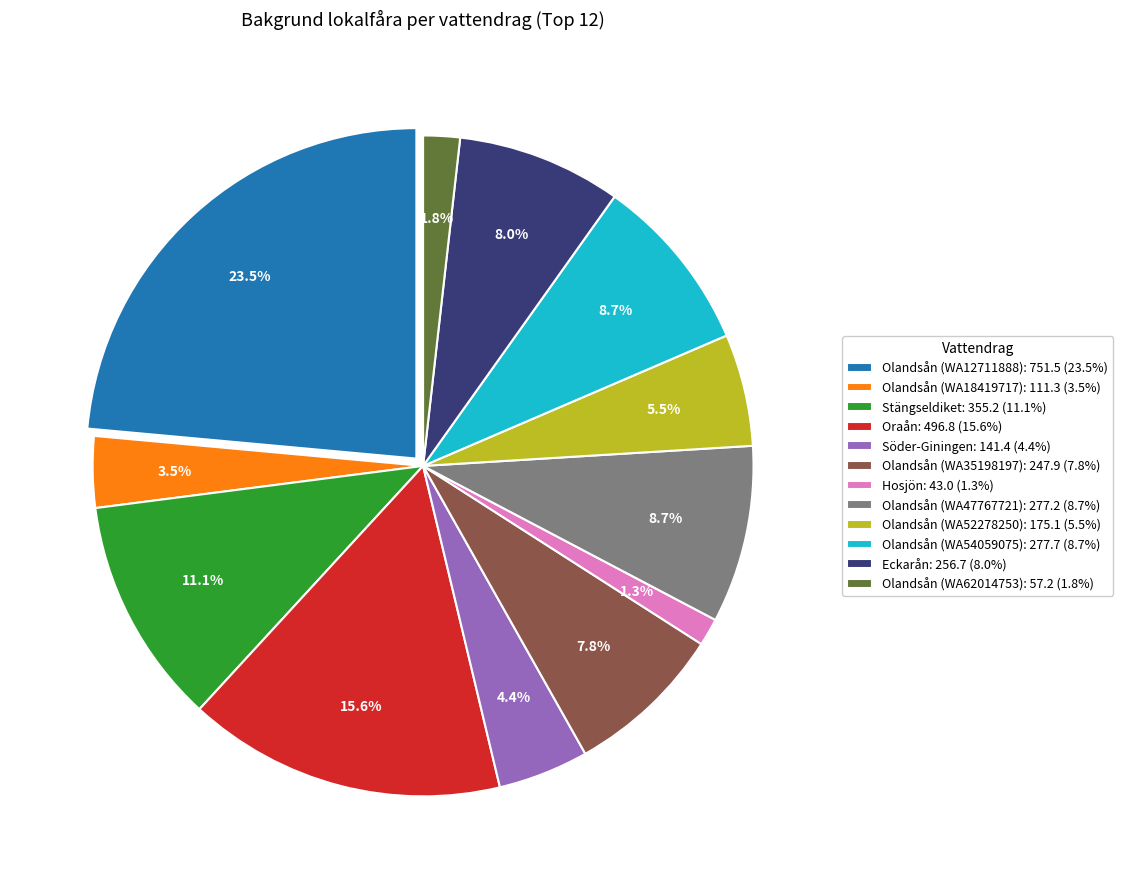

Between Olandsån (WA62014753) and Olandsån (WA35198197), which is larger?

Olandsån (WA35198197)